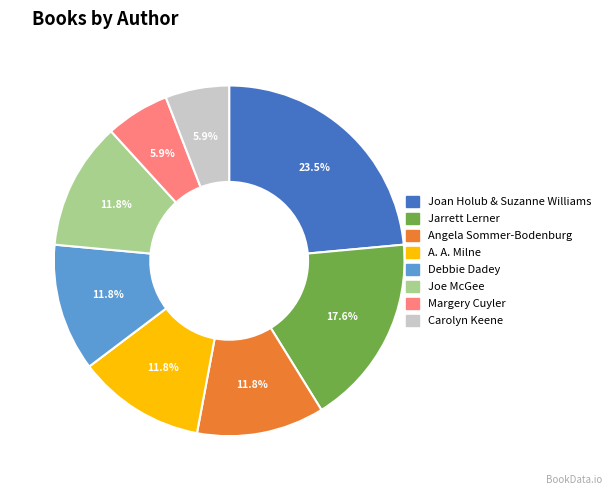

To the nearest percent, what is the difference between the largest and smallest slice percentages?

18%